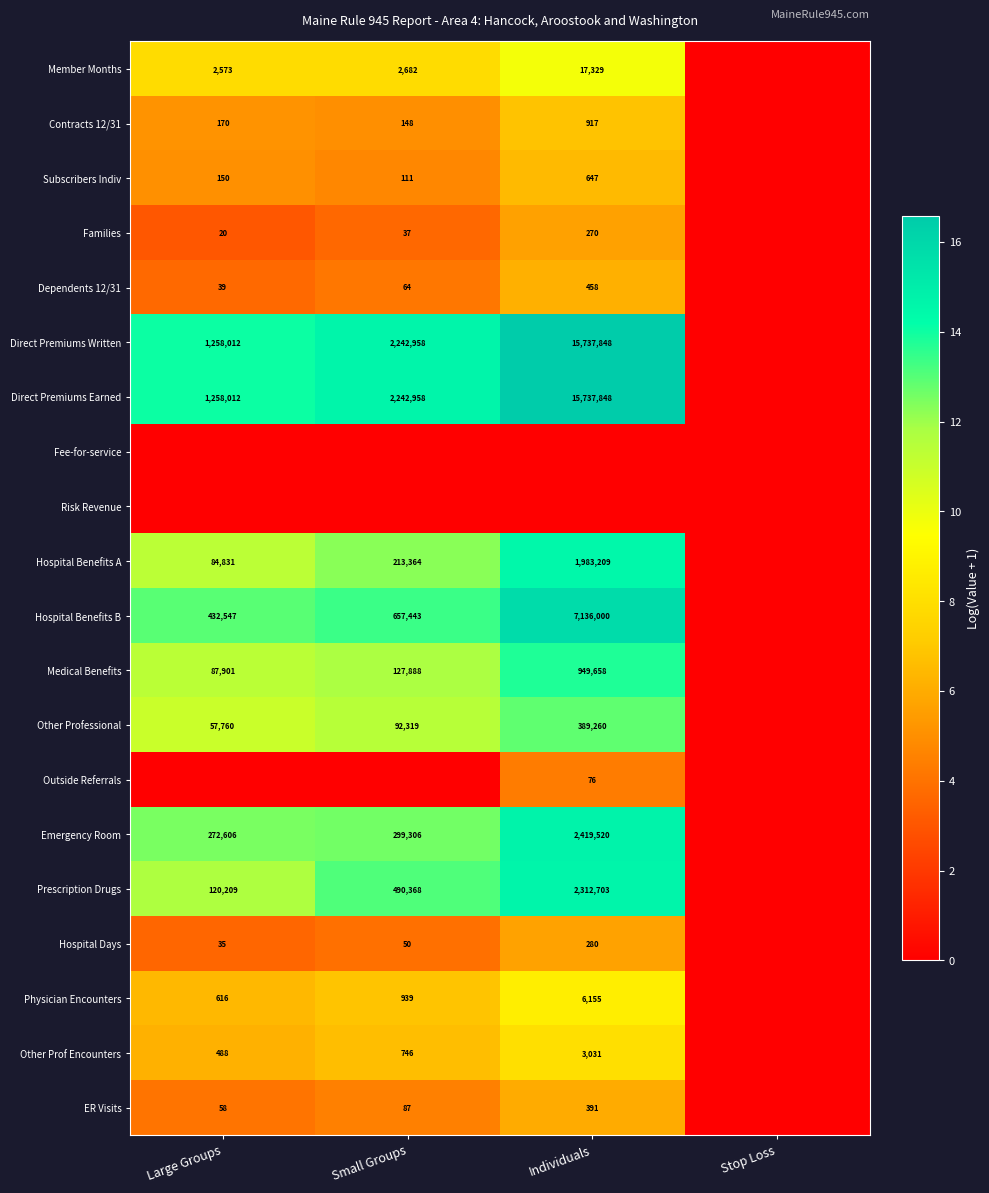

Is the value of Dependents 12/31 at Small Groups greater than the value of Families at Large Groups?

Yes